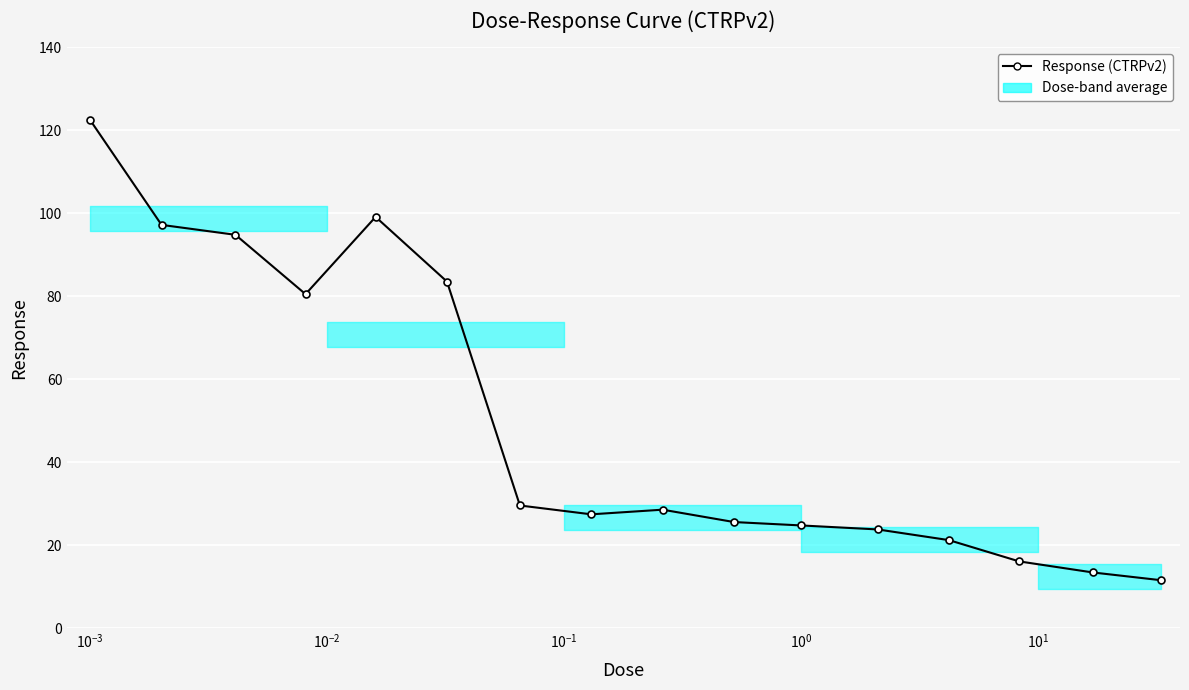

What is the smallest value displayed?

11.5